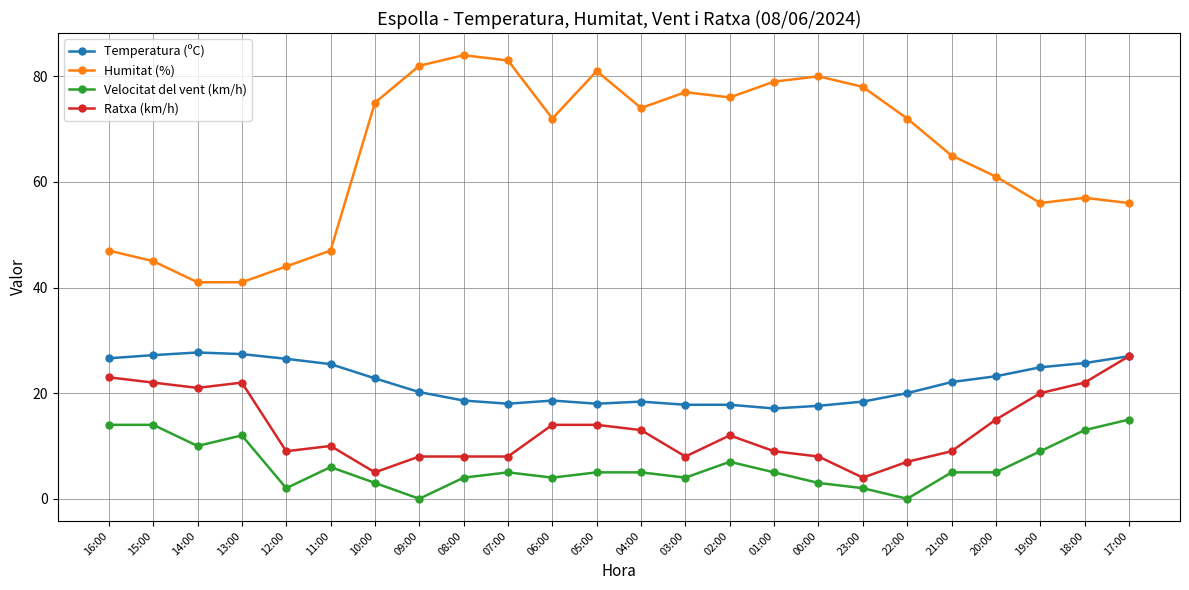

Where is Humitat (%) nearest to the value 62?

20:00